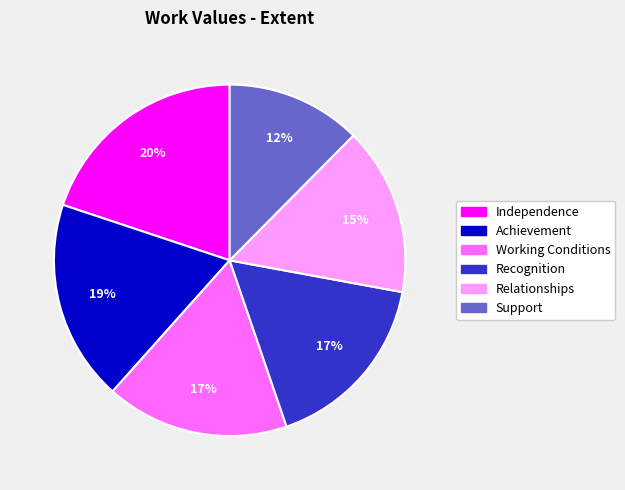

To the nearest percent, what is the average slice percentage?

17%